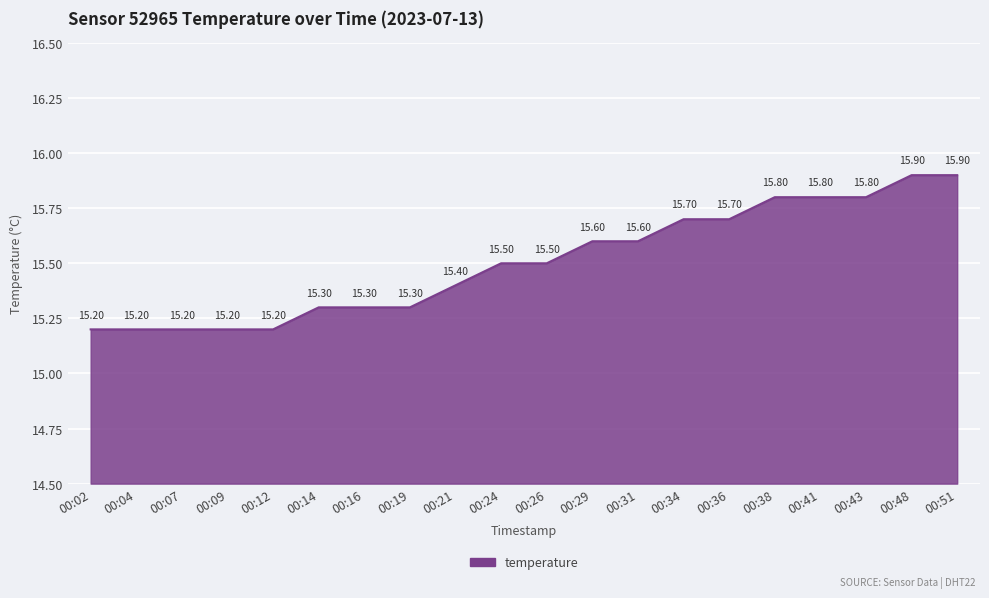

What is the change in value from 00:26 to 00:36?

+0.2